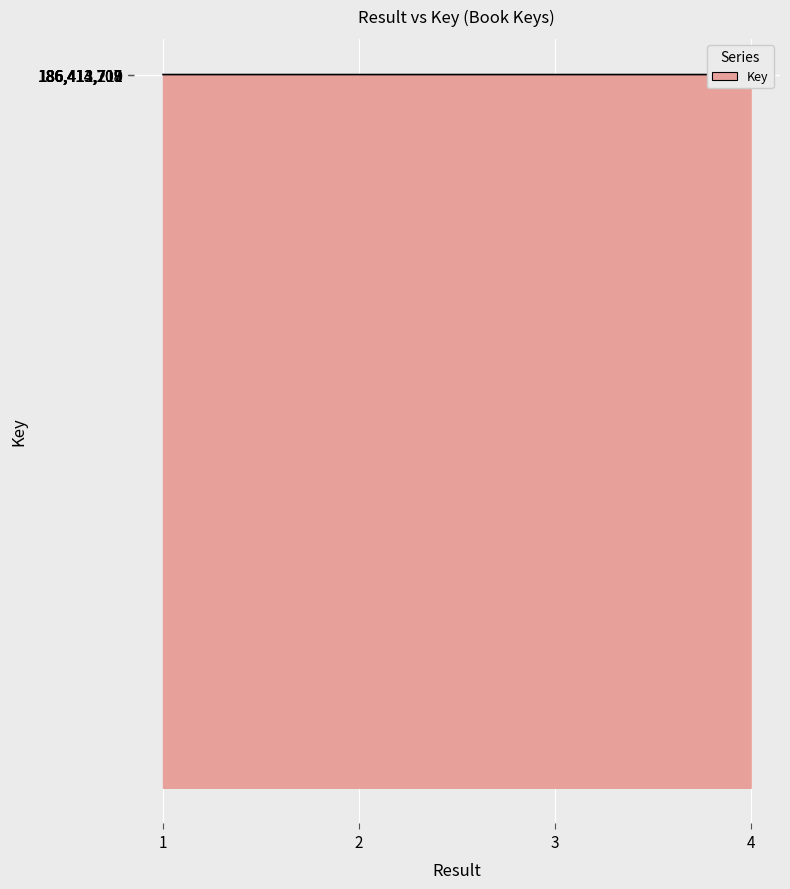

What is the minimum value shown in the chart?

186412378.5